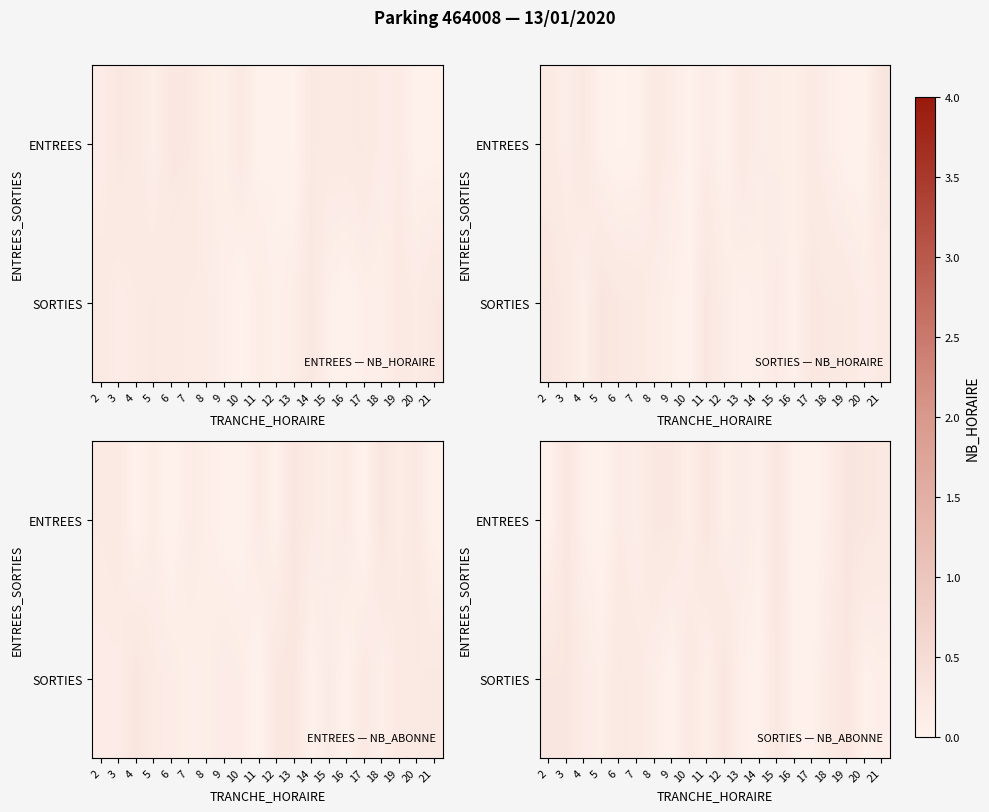

Which has a higher value, 4 or 10?

10